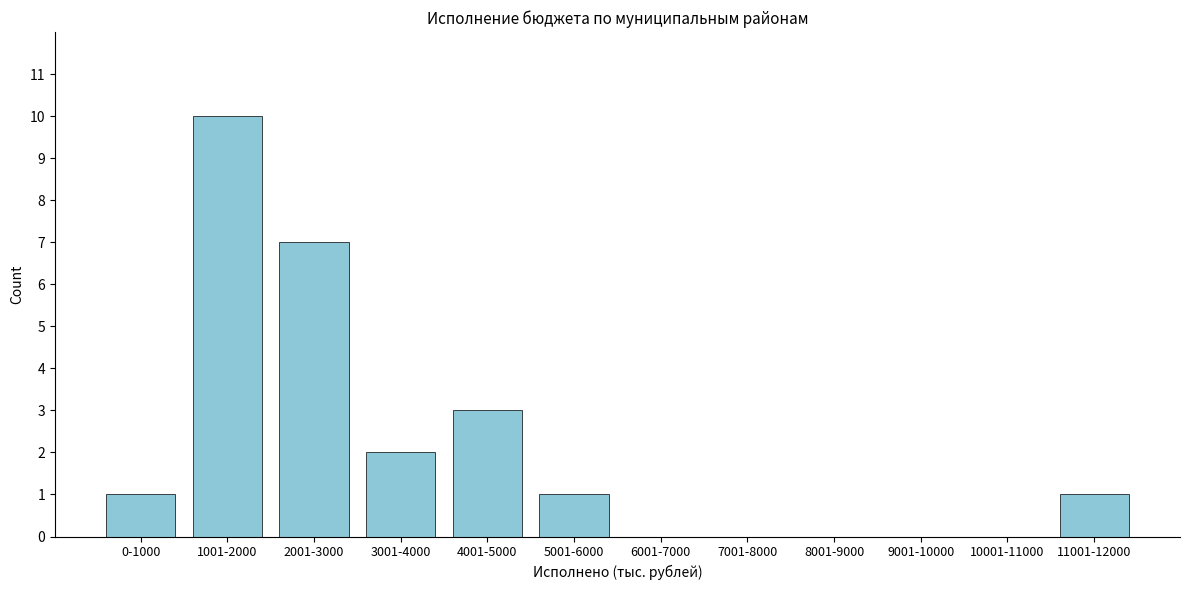

Reading left to right, transcribe all the data shown in this chart.

0-1000=1	1001-2000=10	2001-3000=7	3001-4000=2	4001-5000=3	5001-6000=1	6001-7000=0	7001-8000=0	8001-9000=0	9001-10000=0	10001-11000=0	11001-12000=1